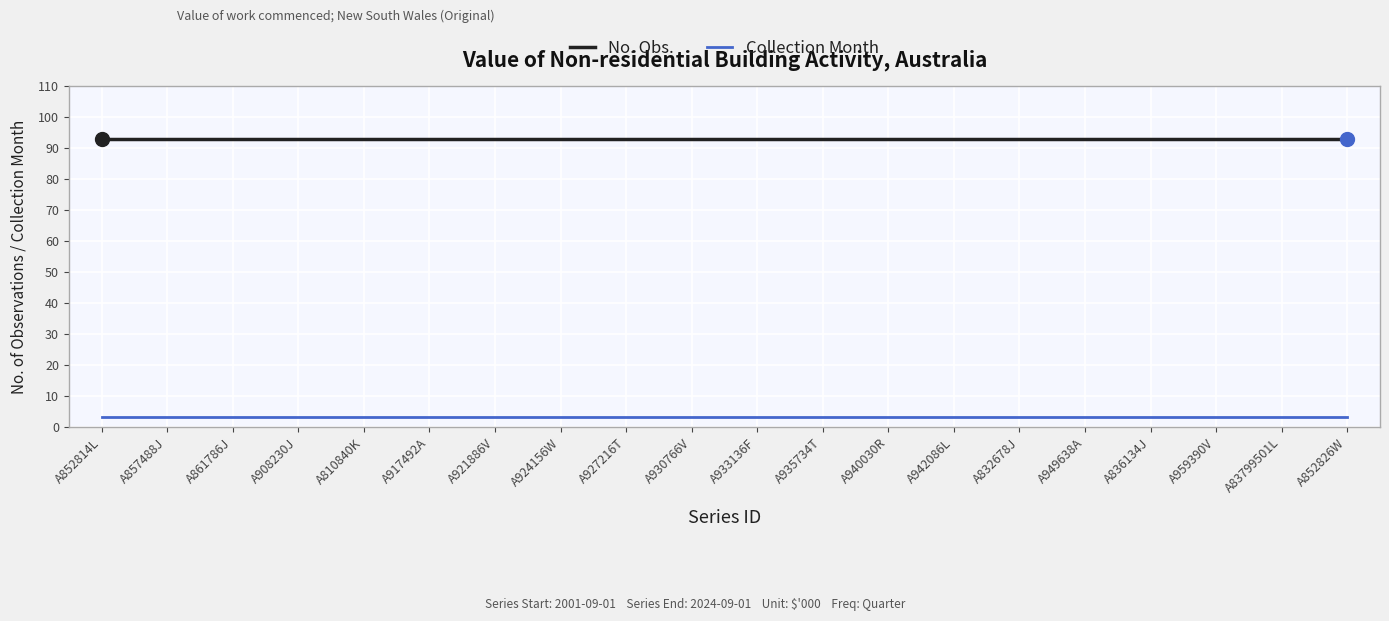

Which series has the largest total across all categories?

No. Obs.